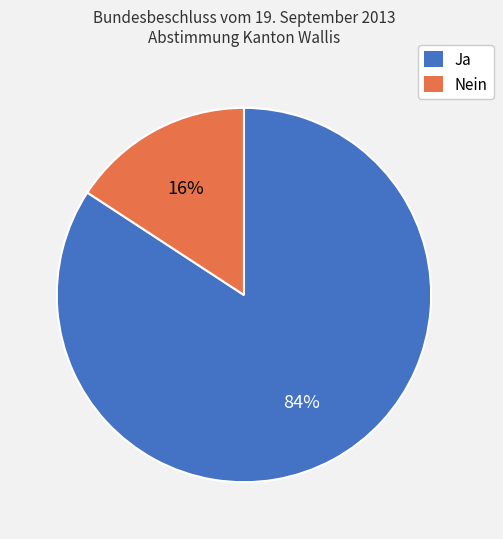

The Nein slice represents 16% of the pie. True or false?

True